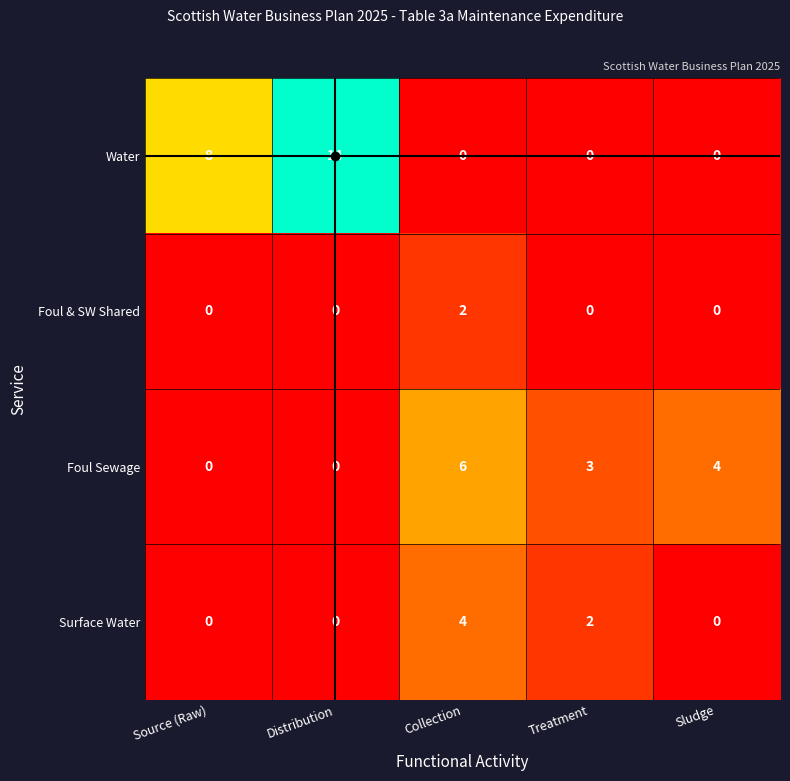

Is it true that Foul Sewage equals 9 at Collection?

False